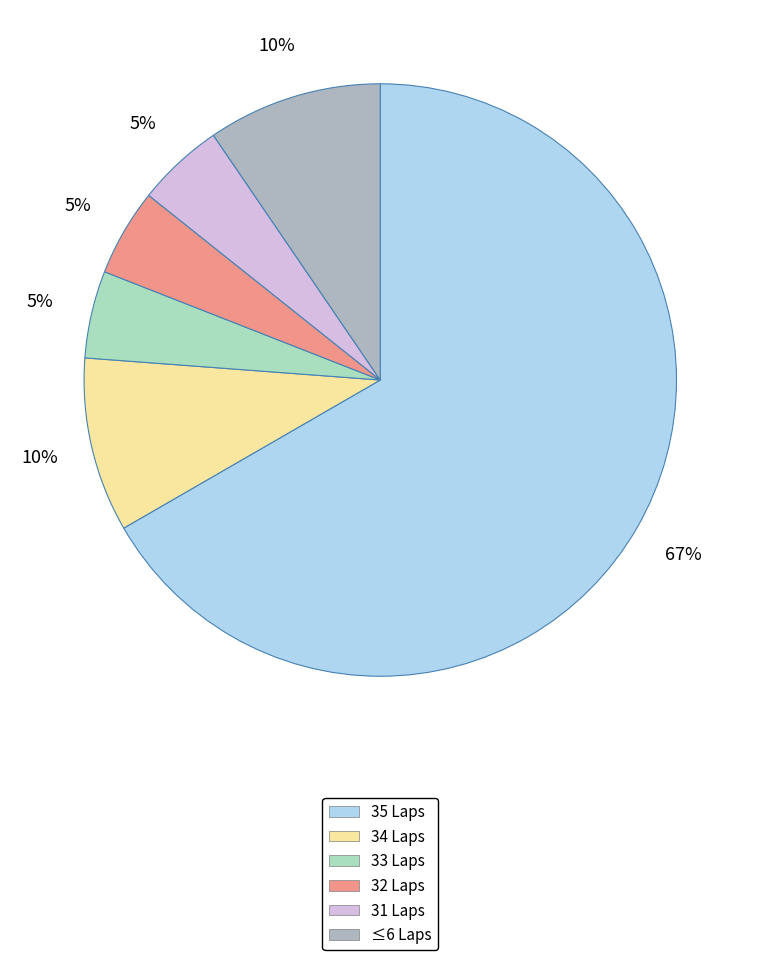

How many slices are in this pie chart?

6